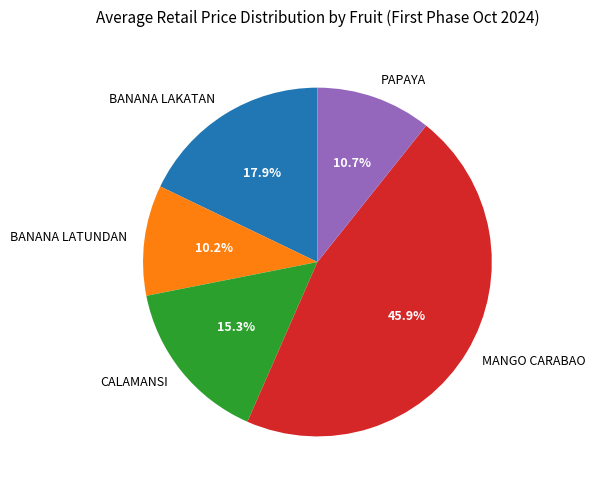

The CALAMANSI slice represents 15% of the pie. True or false?

True